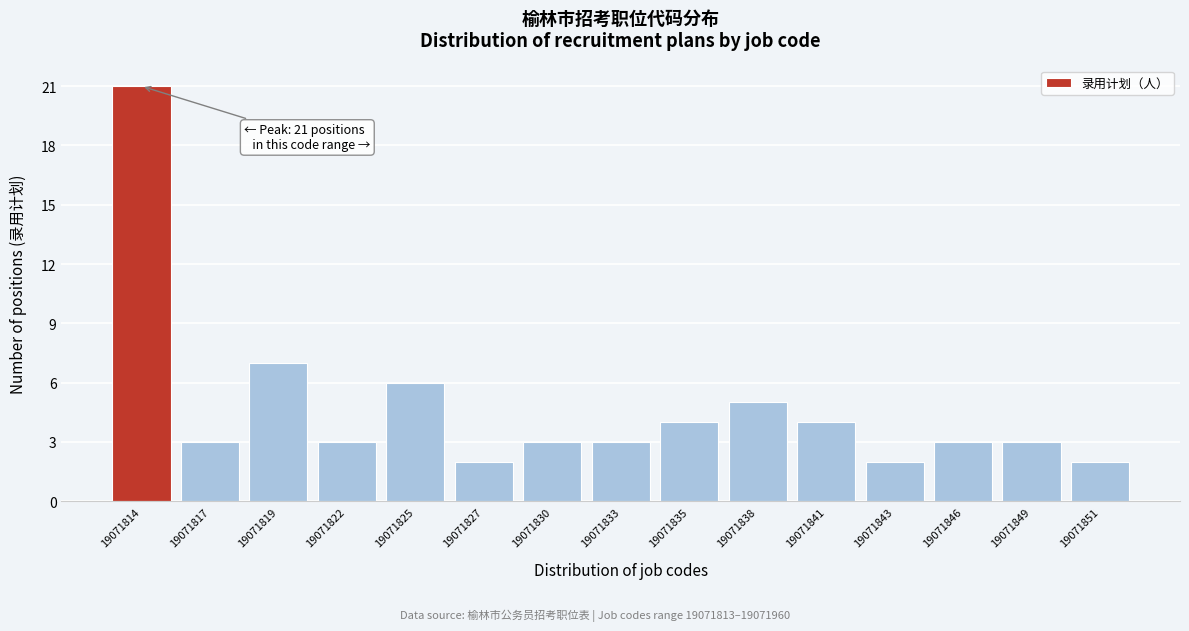

Reading left to right, what are all the values shown in this chart?

19071814=21	19071817=3	19071819=7	19071822=3	19071825=6	19071827=2	19071830=3	19071833=3	19071835=4	19071838=5	19071841=4	19071843=2	19071846=3	19071849=3	19071851=2